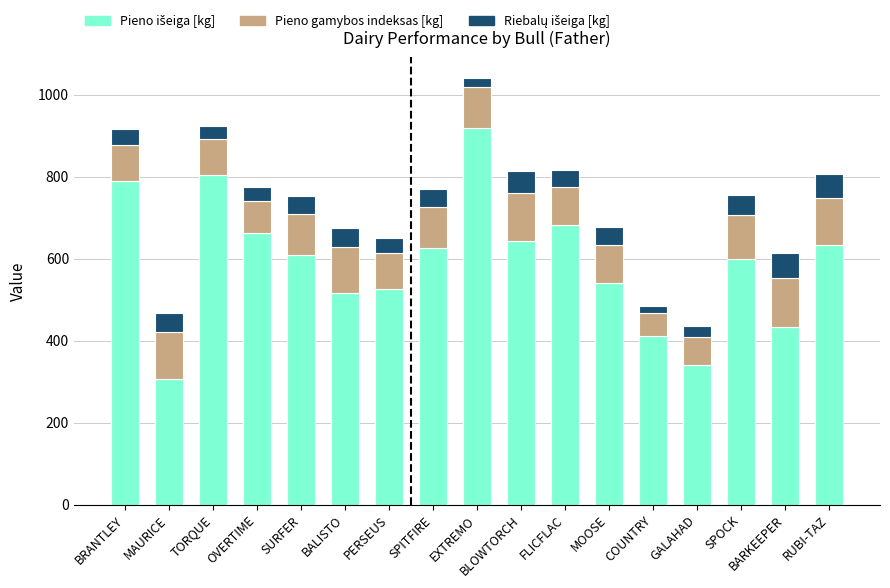

At which category is the sum across all series the highest?

EXTREMO